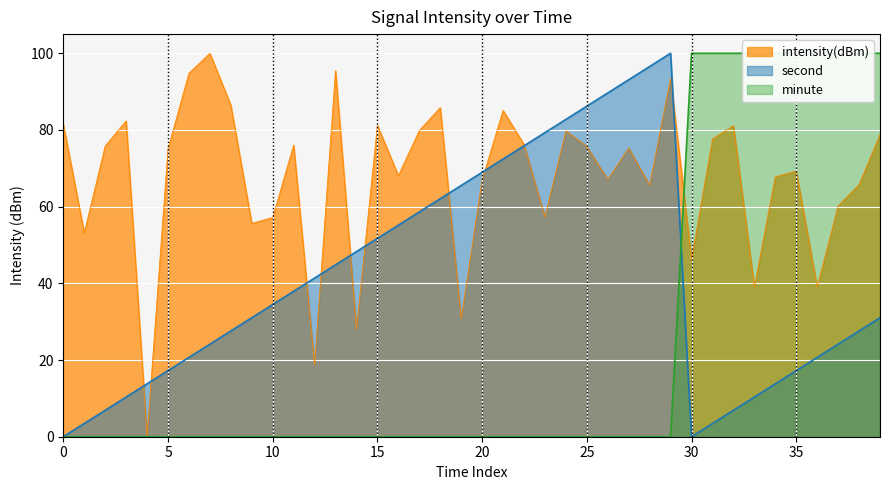

What is the label of the 8th point from the right?

32